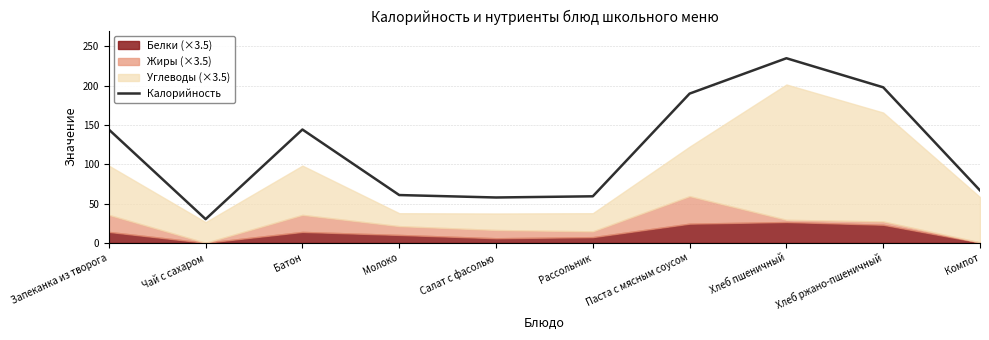

What position from the right is Молоко?

7